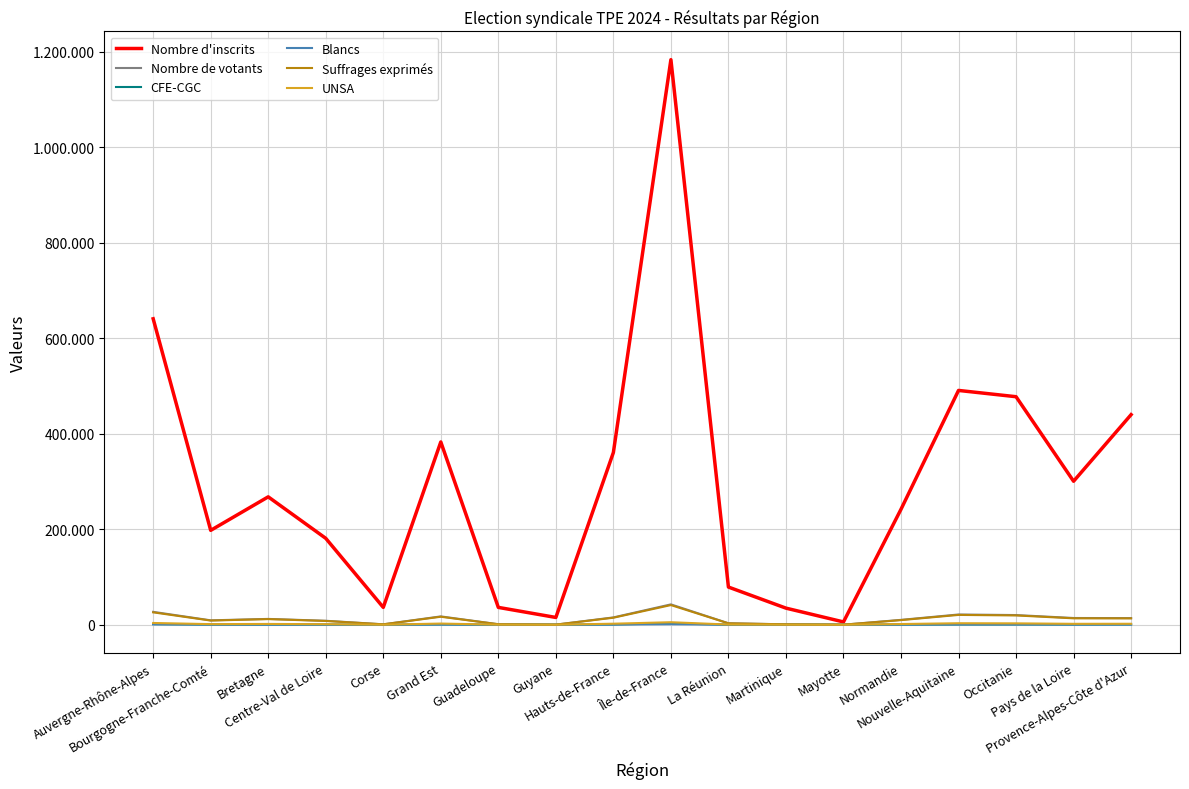

Reading left to right, transcribe all the data shown in this chart.

Nombre d'inscrits: 640797	197690	267884	181009	36358	382816	36337	15269	360718	1183467	78933	34785	5892	241857	490735	477577	300522	440033
Nombre de votants: 27024	9239	12209	8330	899	17483	1100	256	15367	42659	3122	887	115	10213	21500	20308	14142	13899
CFE-CGC: 1220	301	260	243	40	588	16	6	525	2866	41	19	0	263	588	618	395	609
Blancs: 916	404	315	348	46	608	52	25	539	1103	138	35	10	401	747	697	565	454
Suffrages exprimés: 25949	8765	11819	7917	849	16751	1036	229	14710	41179	2954	842	104	9719	20575	19473	13461	13332
UNSA: 3711	1275	1691	1150	82	2474	182	48	2175	5282	444	109	8	1494	3161	2914	1931	2032